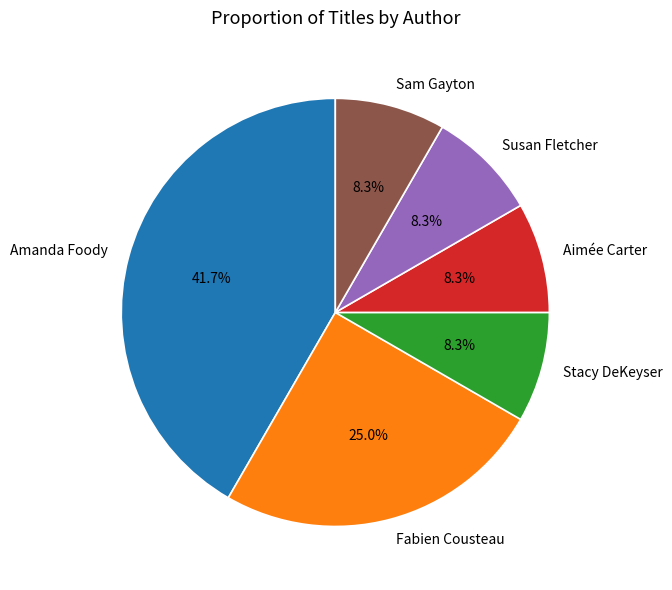

To the nearest percent, what is the difference between the largest and smallest slice percentages?

33%